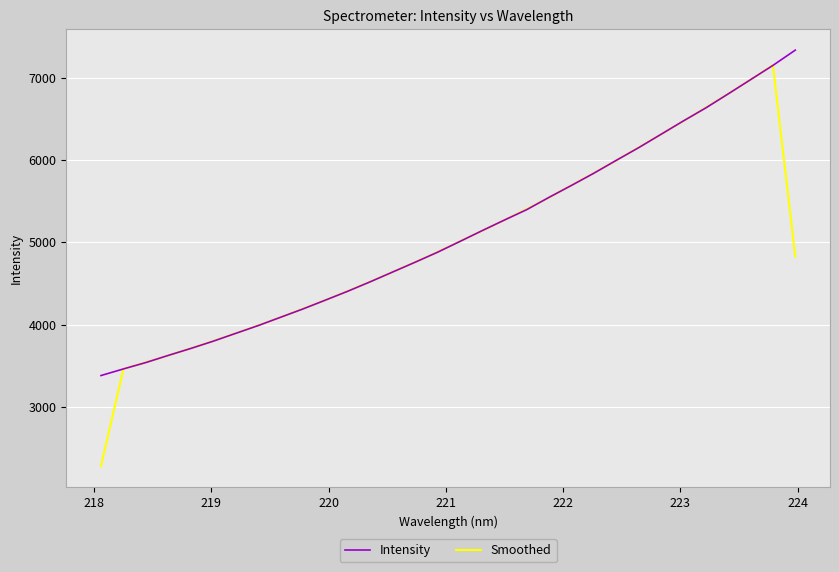

What is the minimum value for Intensity?

3382.7